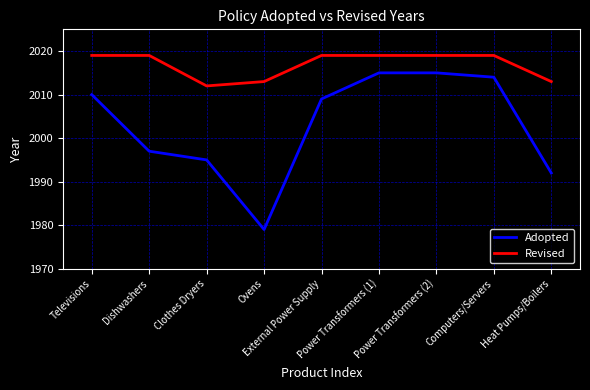

The value of Adopted at Clothes Dryers is 432. True or false?

False